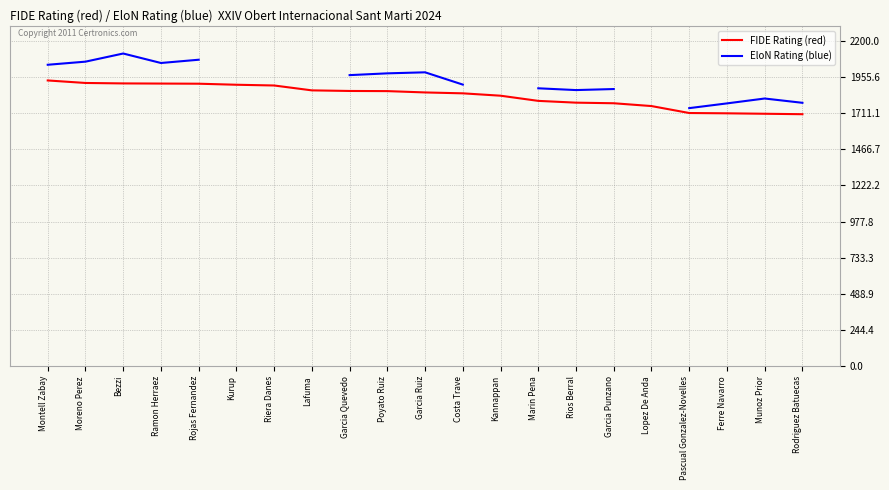

What is the maximum value shown in the chart?

2113.0